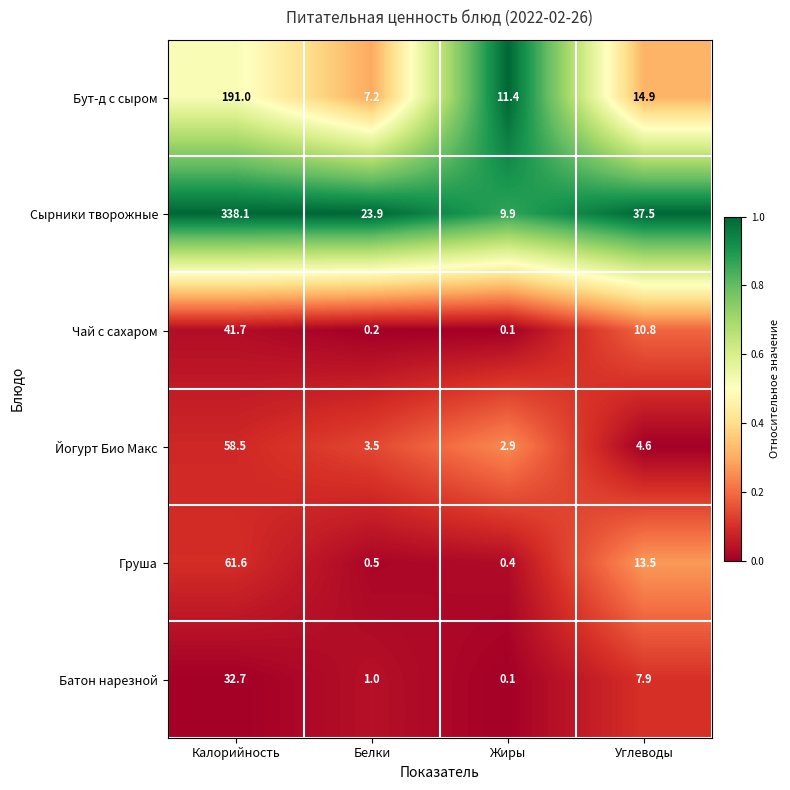

Which series has the largest total across all categories?

Сырники творожные